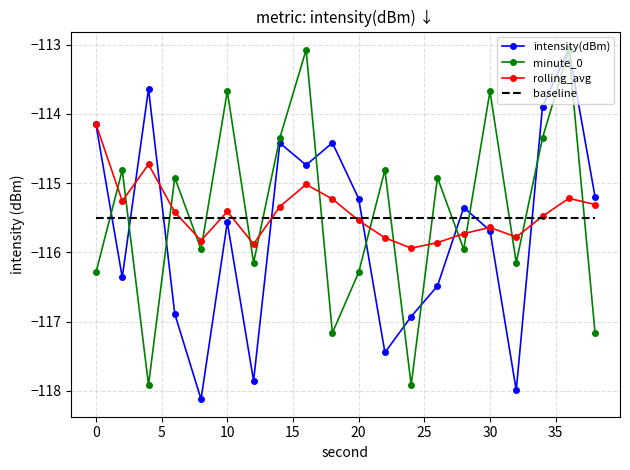

After their last crossing, which series has the higher values: minute_0 or baseline?

baseline